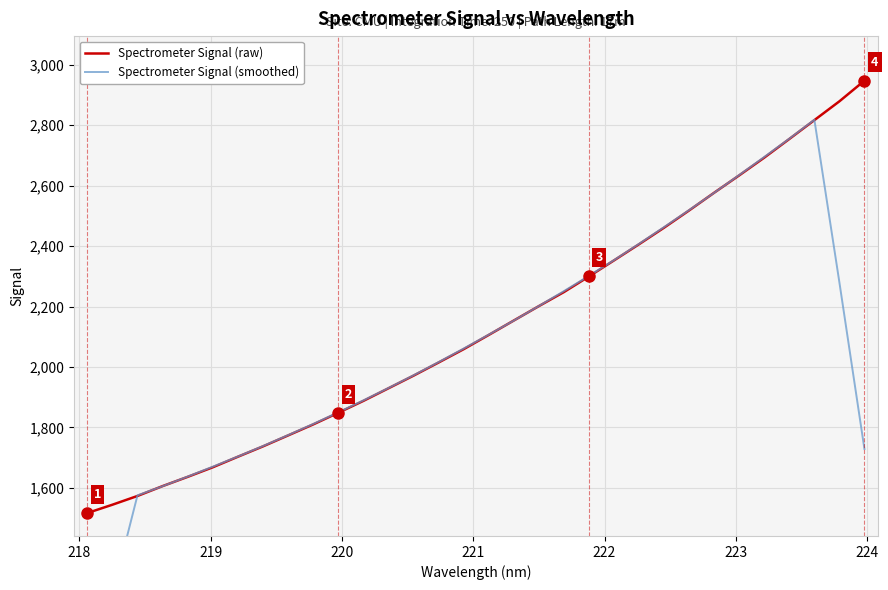

What is the highest value of the Spectrometer Signal (raw) series?

2947.1